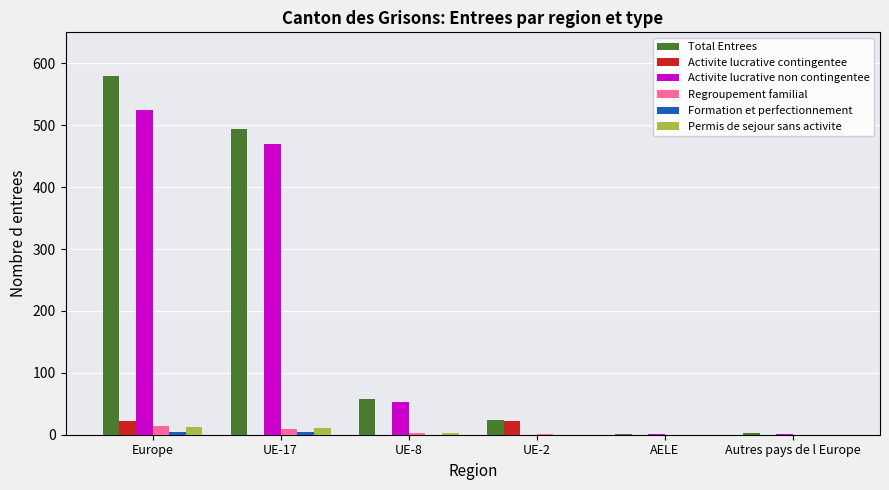

How many series are shown in this chart?

6